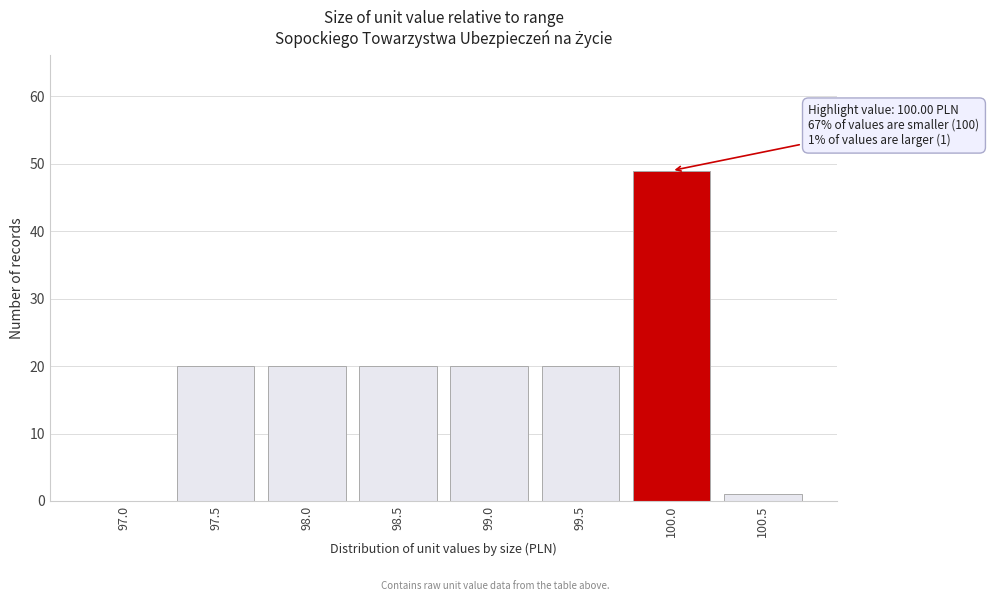

Reading left to right, what are all the values shown in this chart?

97.0=0	97.5=20	98.0=20	98.5=20	99.0=20	99.5=20	100.0=49	100.5=1